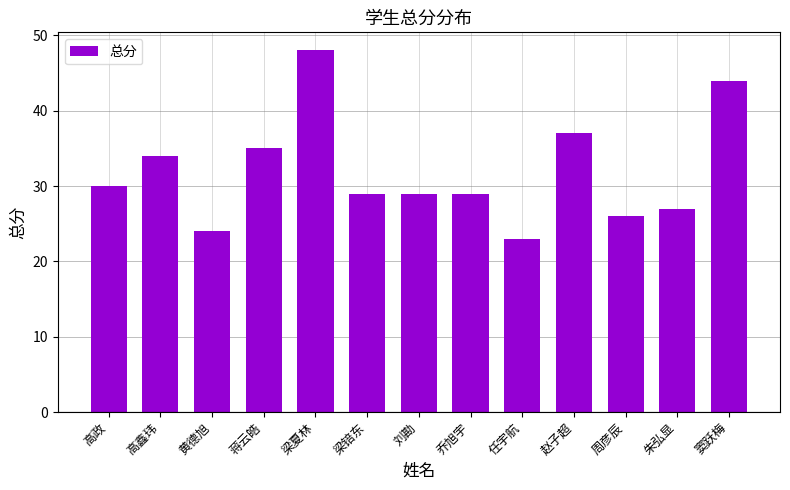

Where is the data nearest to the value 35?

蒋云皓